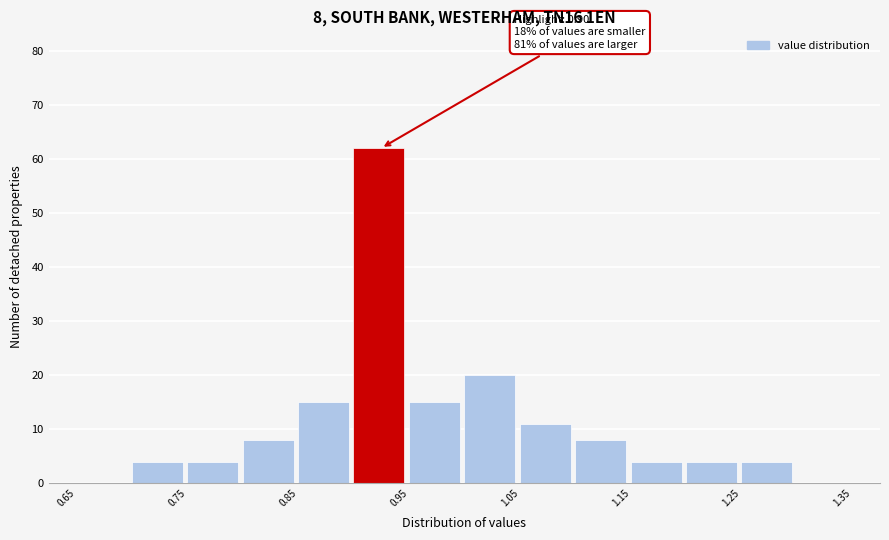

Over which range of the x-axis is the bar tallest?

0.90 to 0.95